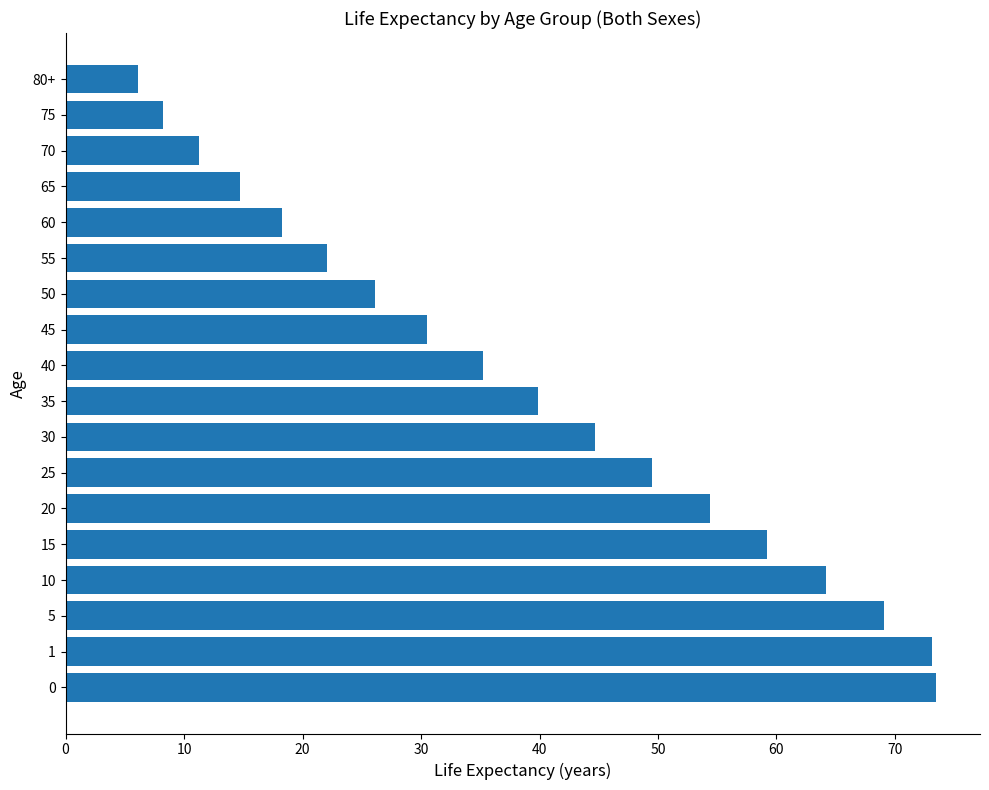

What is the difference between the second highest and minimum values?

67.0